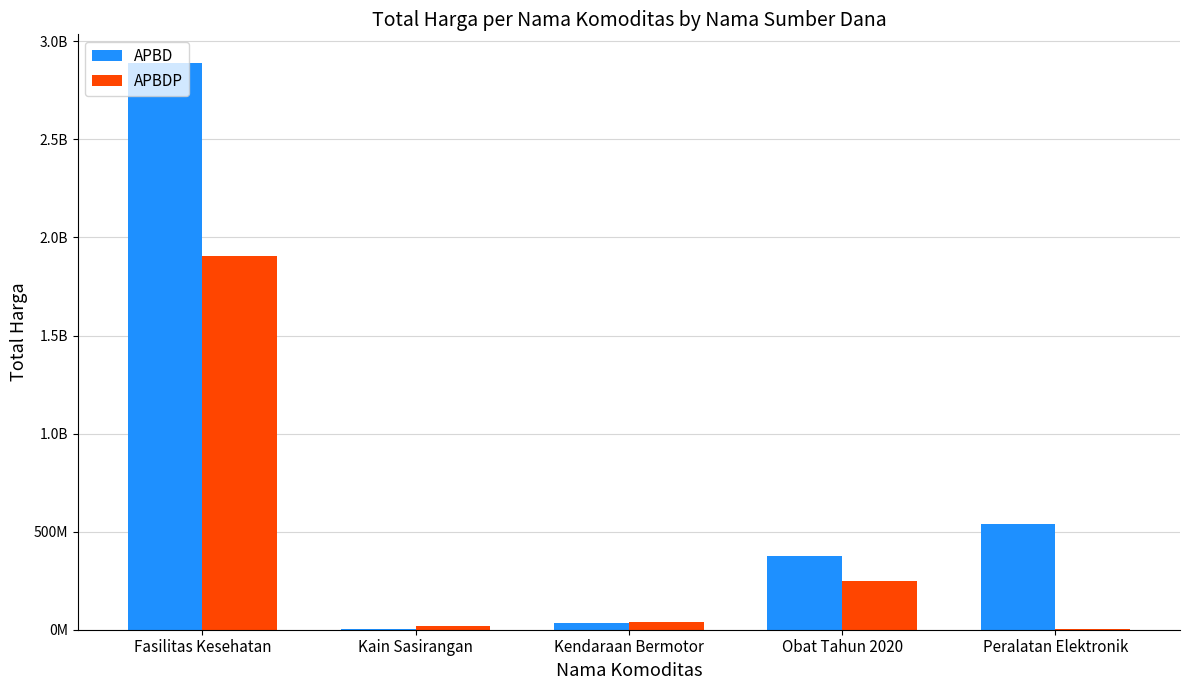

What position from the left is Kain Sasirangan?

2